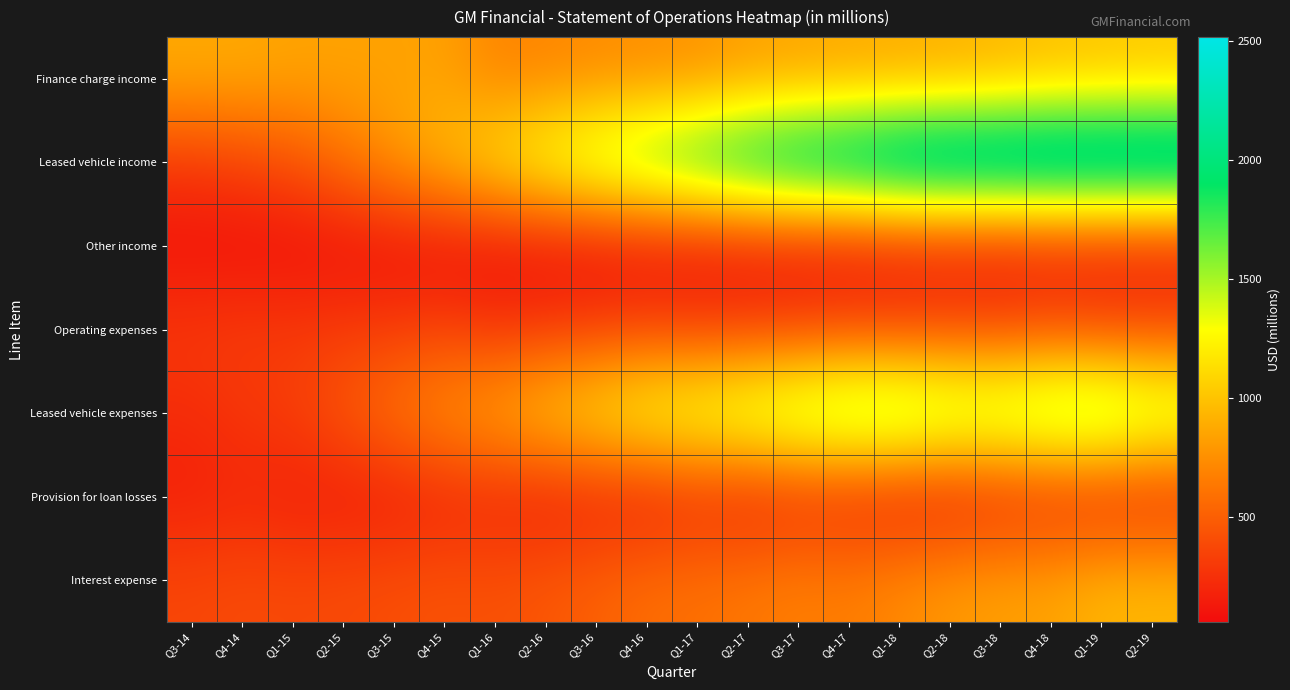

Which label corresponds to the smallest value in the chart?

Q2-16